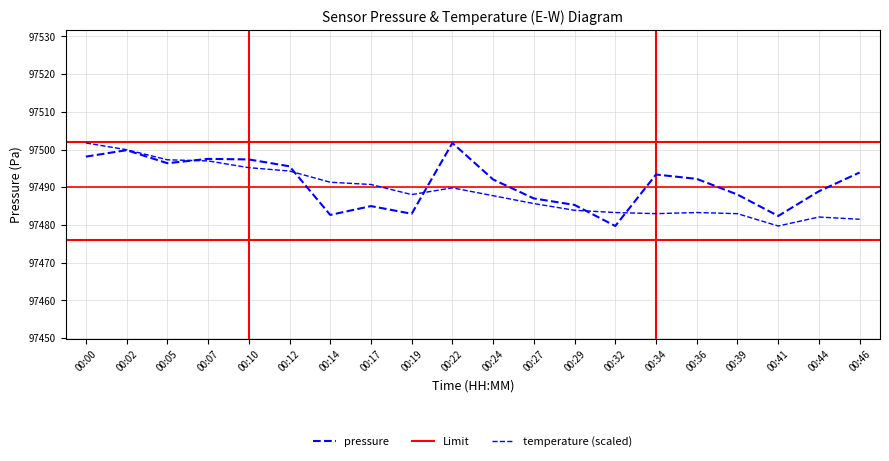

Where is pressure nearest to the value 97490?

00:44